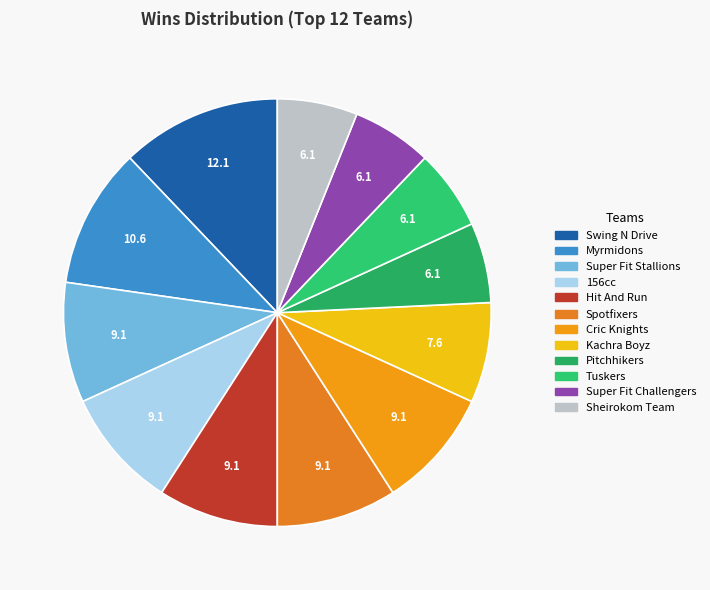

Approximately how many times larger is the value at Sheirokom Team compared to Tuskers?

1.0